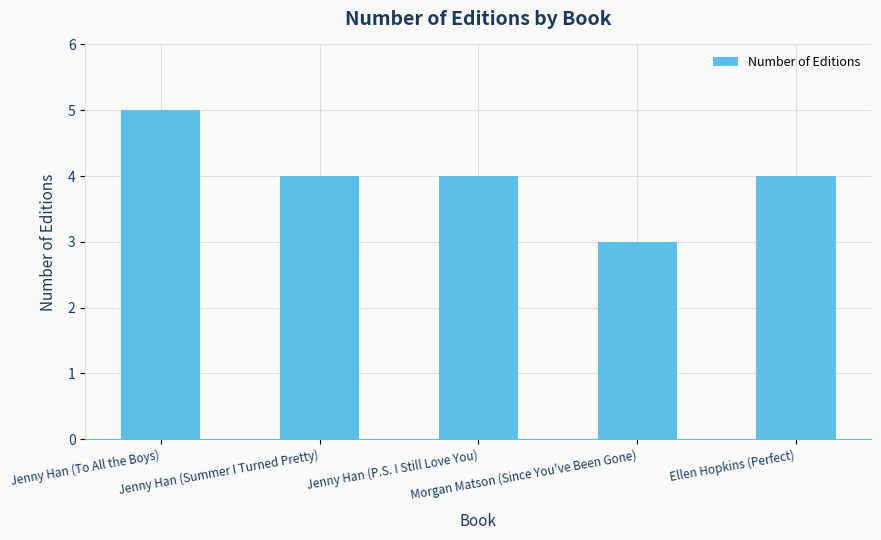

What position from the left is Jenny Han (Summer I Turned Pretty)?

2